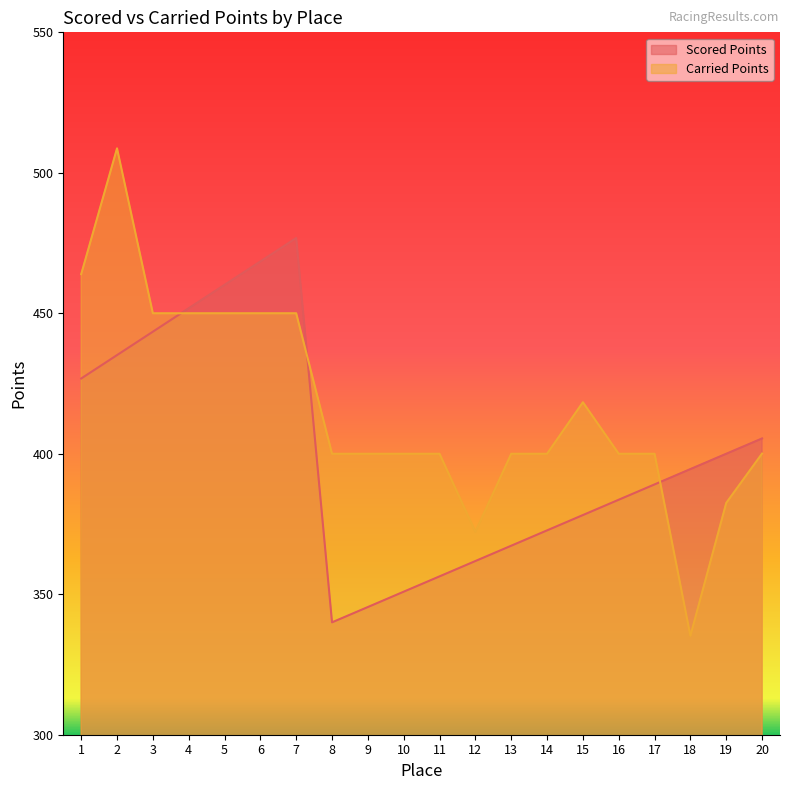

Rank the series by their maximum value, from highest to lowest.

Carried Points, Scored Points